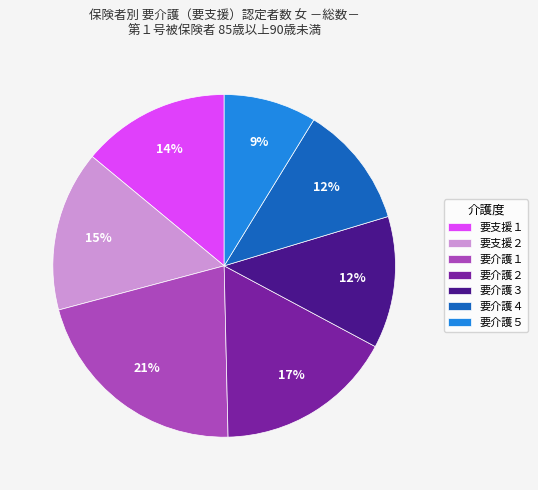

To the nearest percent, what portion does 要介護４ represent?

12%